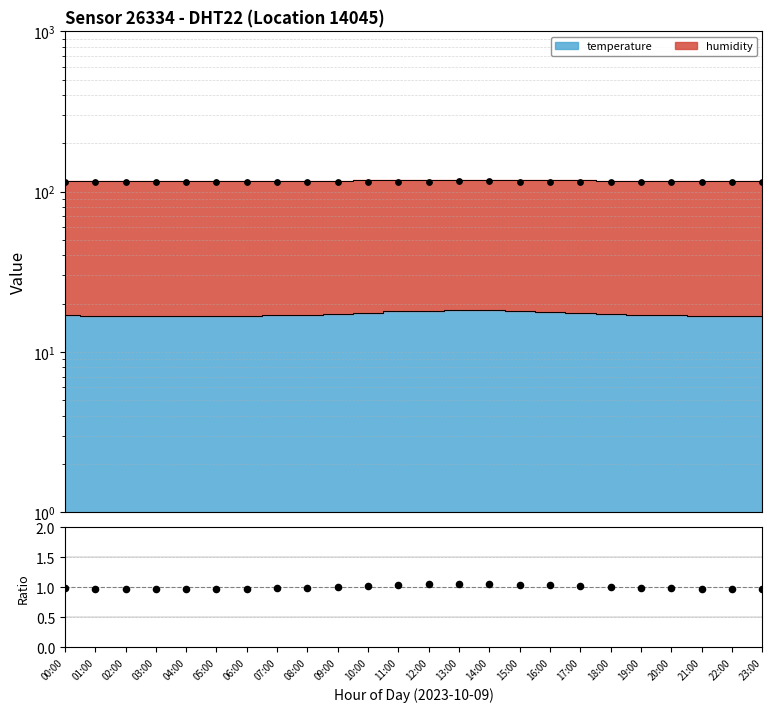

What is the change in value from 03:00 to 11:00?

+0.1